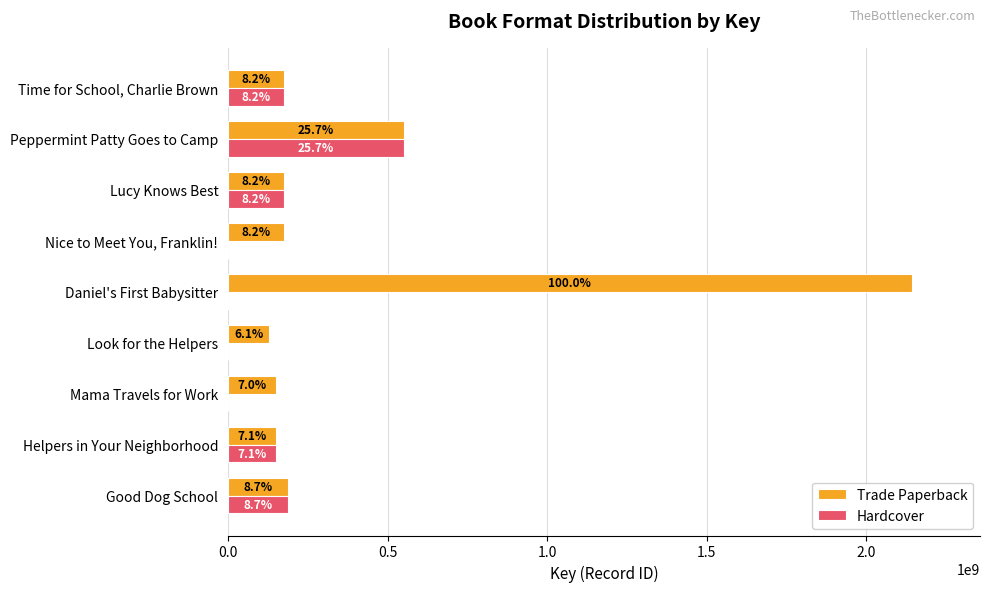

At how many categories does at least one series exceed 721630782?

1